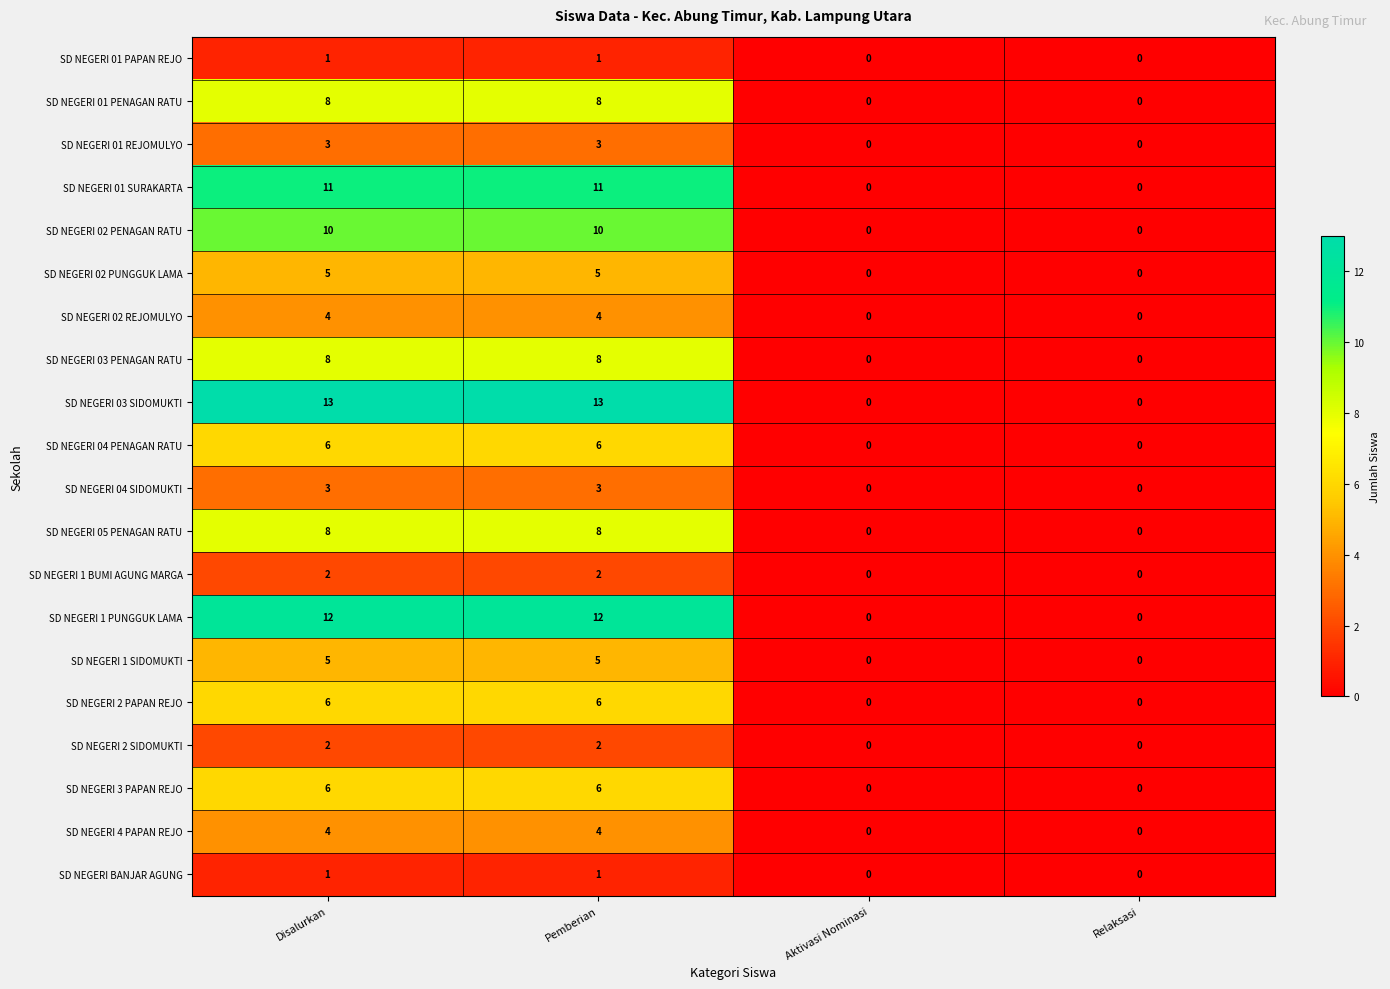

What is the greatest value displayed?

13